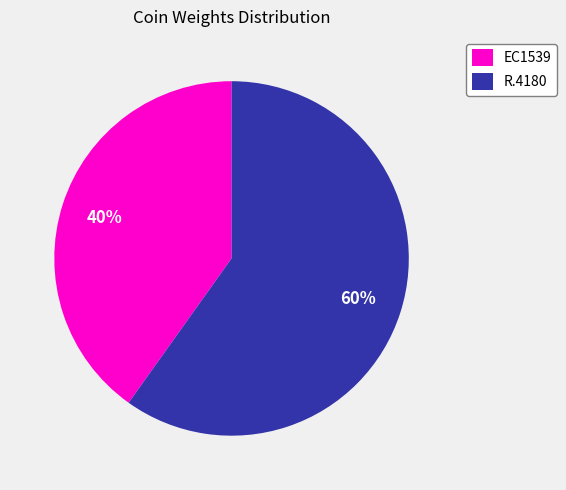

Combined, do EC1539 and R.4180 account for over 50%?

Yes